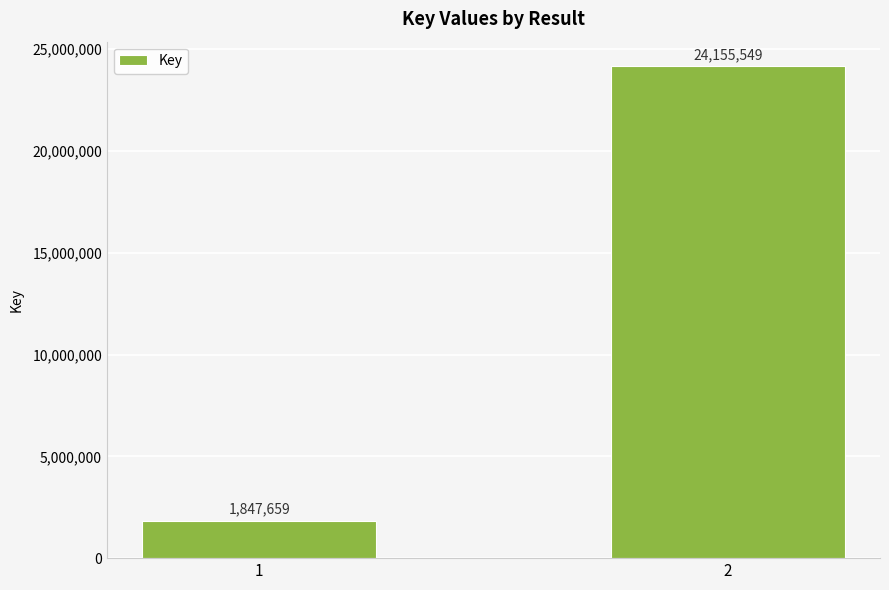

What is the maximum value shown in the chart?

24155549